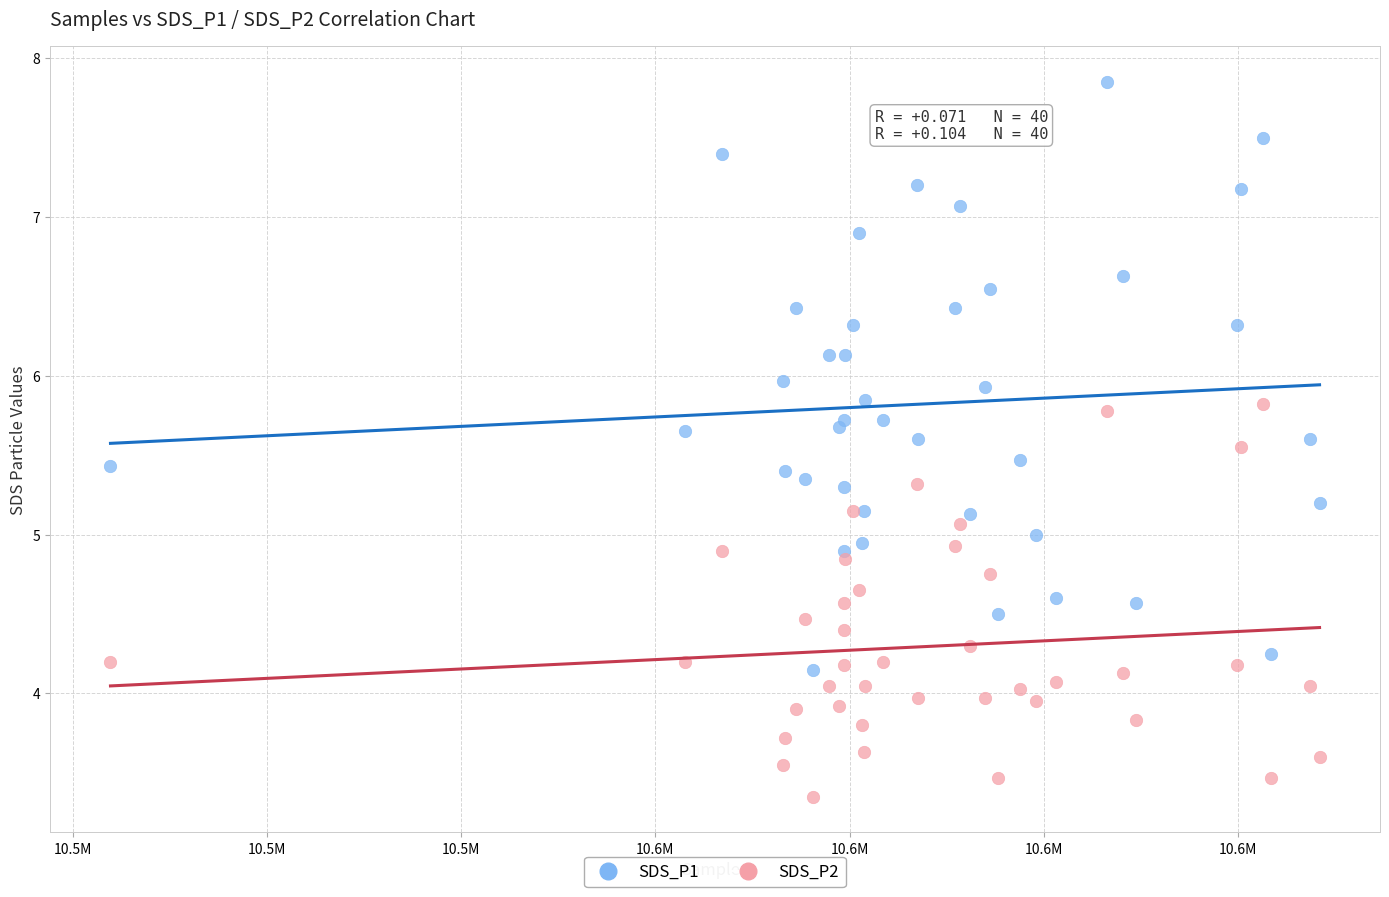

Which series has the largest Y range (max minus min)?

SDS_P1